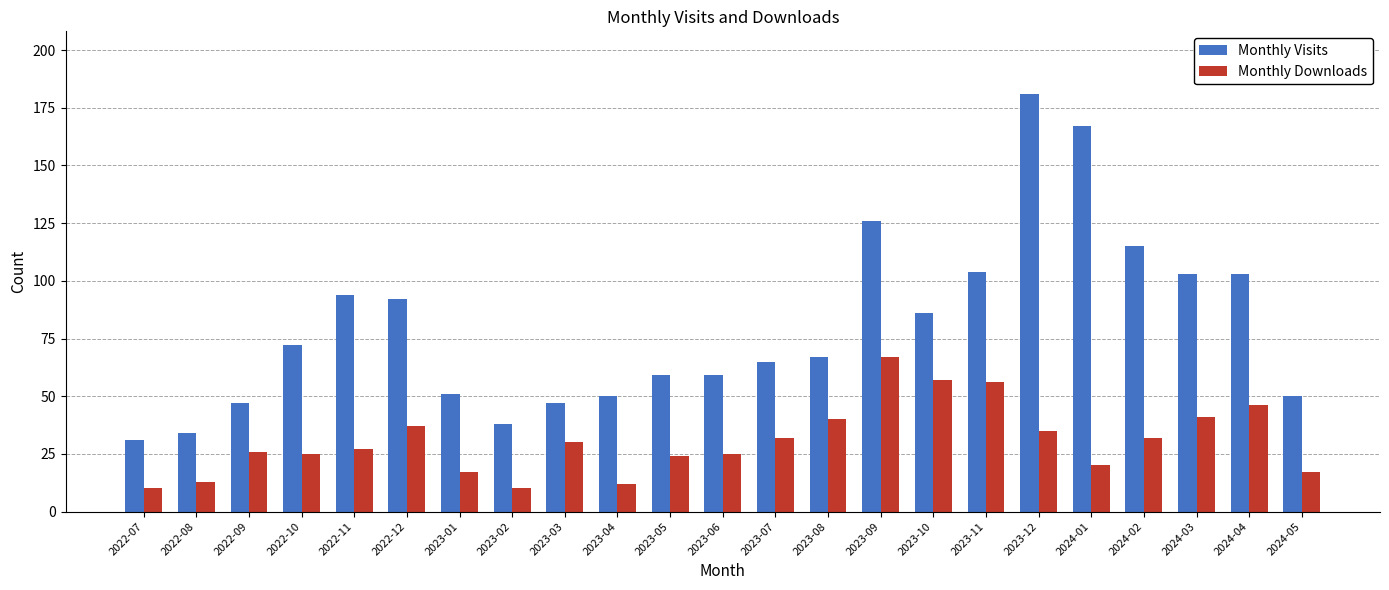

What is the label of the 23rd bar from the left?

2024-05